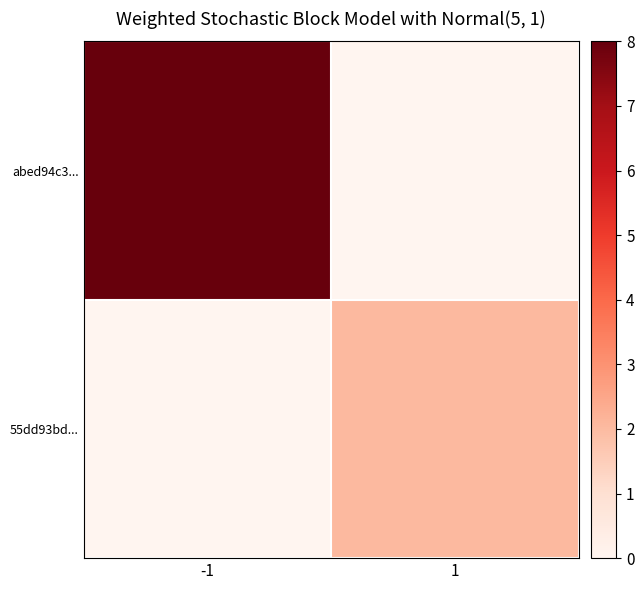

What is the total value across all series at -1?

8.0